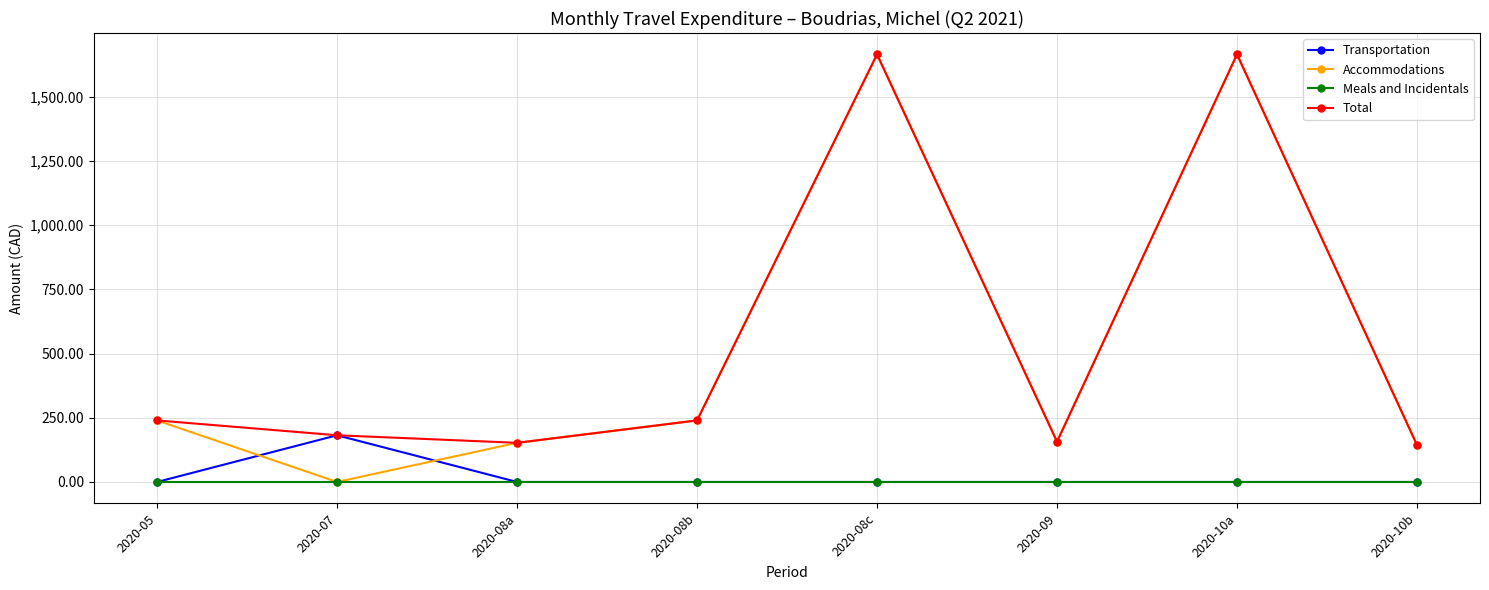

Is the value of Total at 2020-08a greater than the value of Transportation at 2020-08a?

Yes